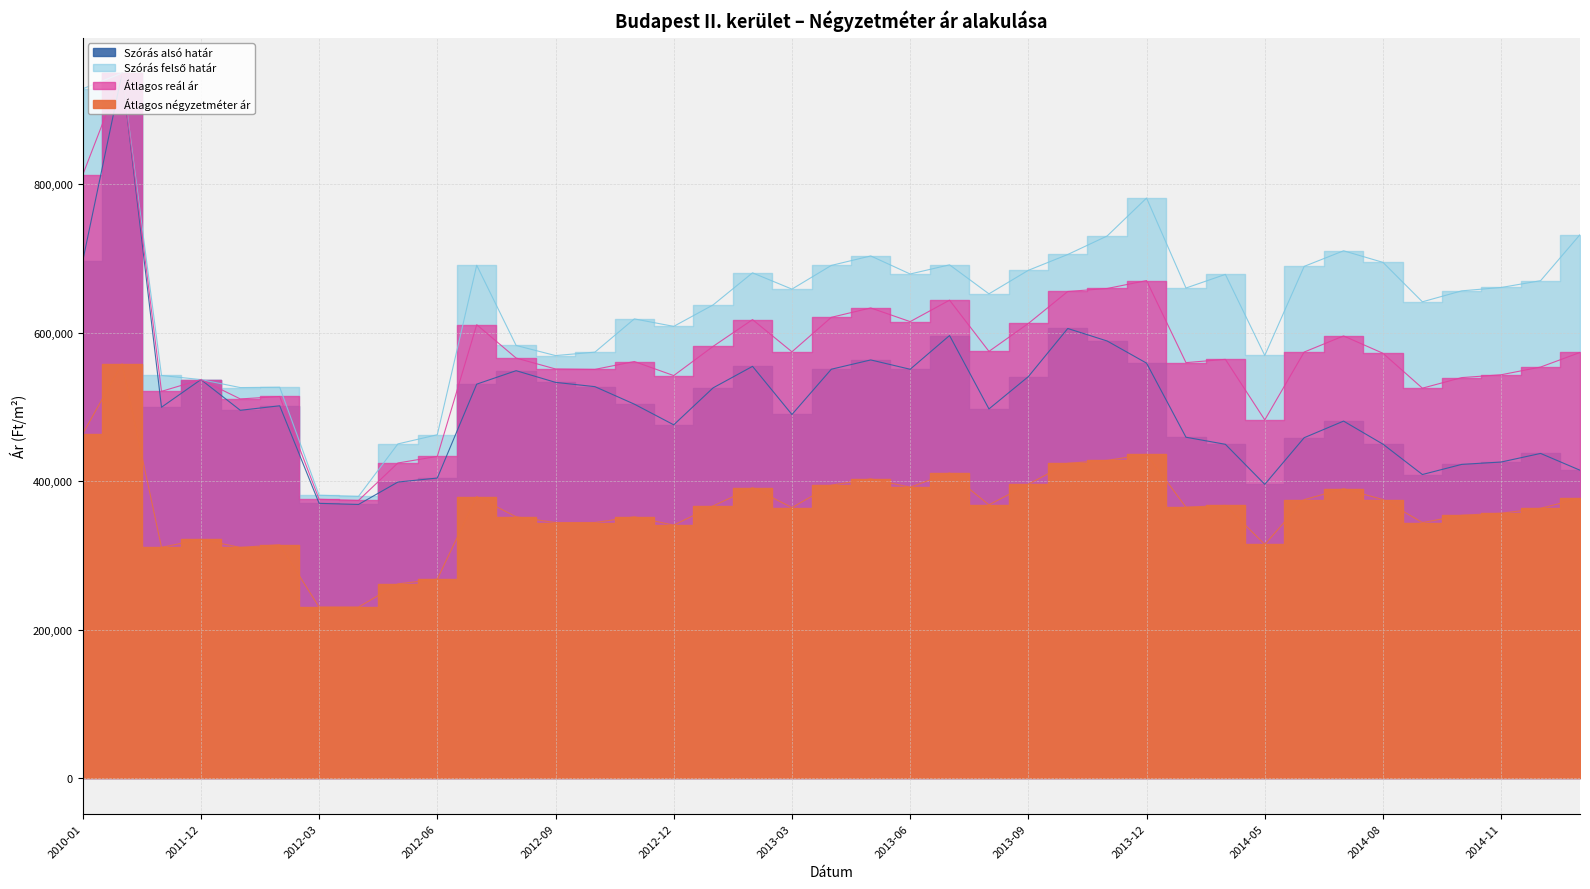

At which label is Átlagos négyzetméter ár closest to 394277?

2013-04